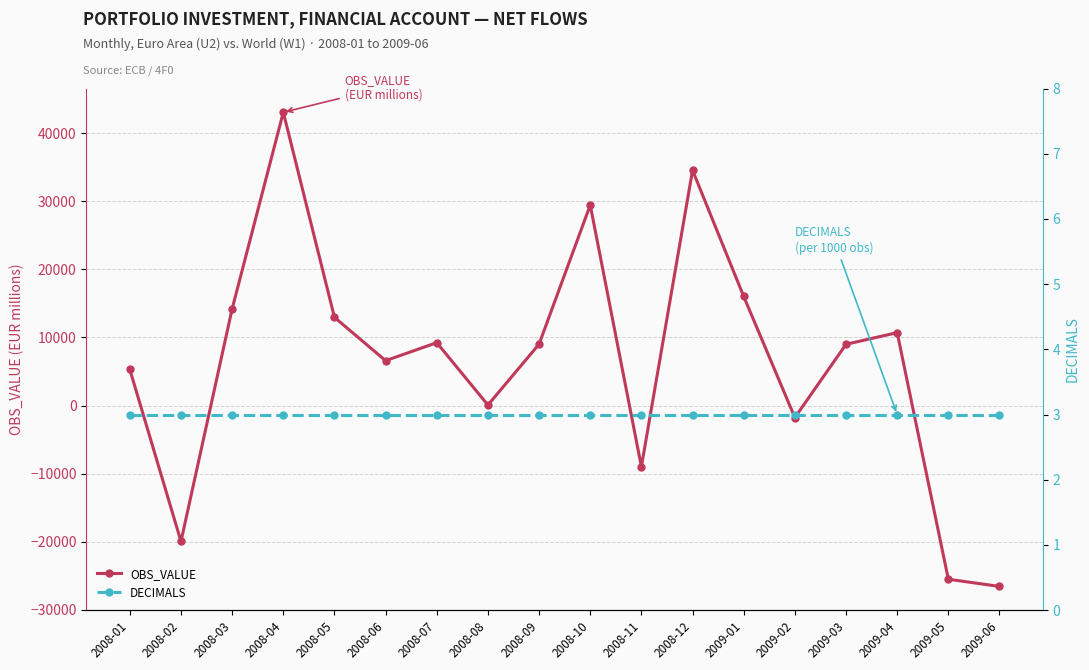

Reading left to right, extract all data points from this chart.

OBS_VALUE: 5295.5	-19967.0	14204.1	43096.6	12961.2	6593.8	9241.6	74.2	9020.6	29455.0	-8981.5	34571.0	16031.7	-1766.6	8998.9	10714.9	-25523.5	-26585.2
DECIMALS: 3.0	3.0	3.0	3.0	3.0	3.0	3.0	3.0	3.0	3.0	3.0	3.0	3.0	3.0	3.0	3.0	3.0	3.0